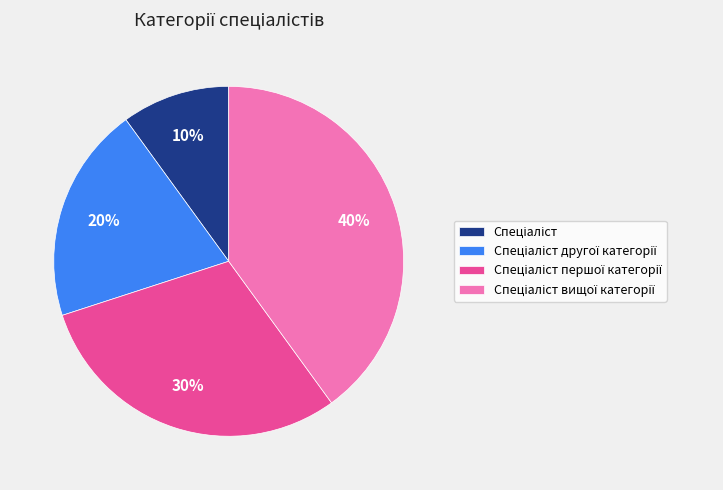

To the nearest percent, what is the difference between the largest and smallest slice percentages?

30%